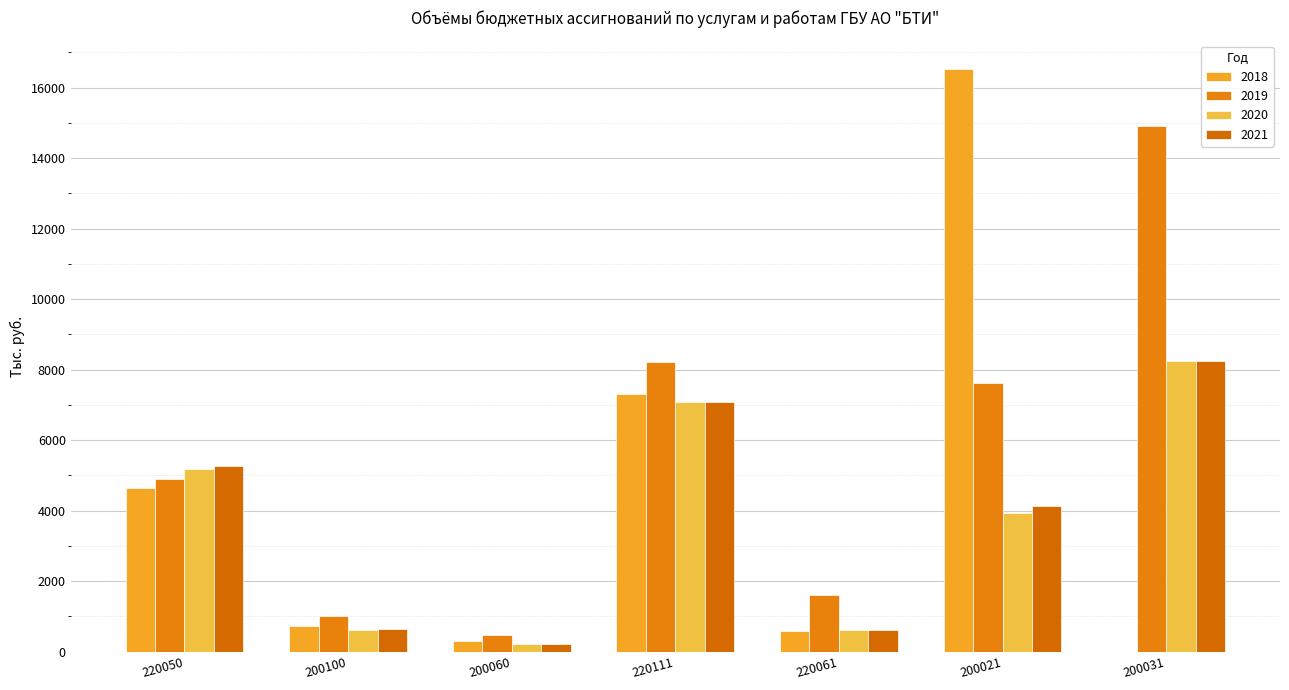

What is the spread (max minus min) of values at 200100?

378.8